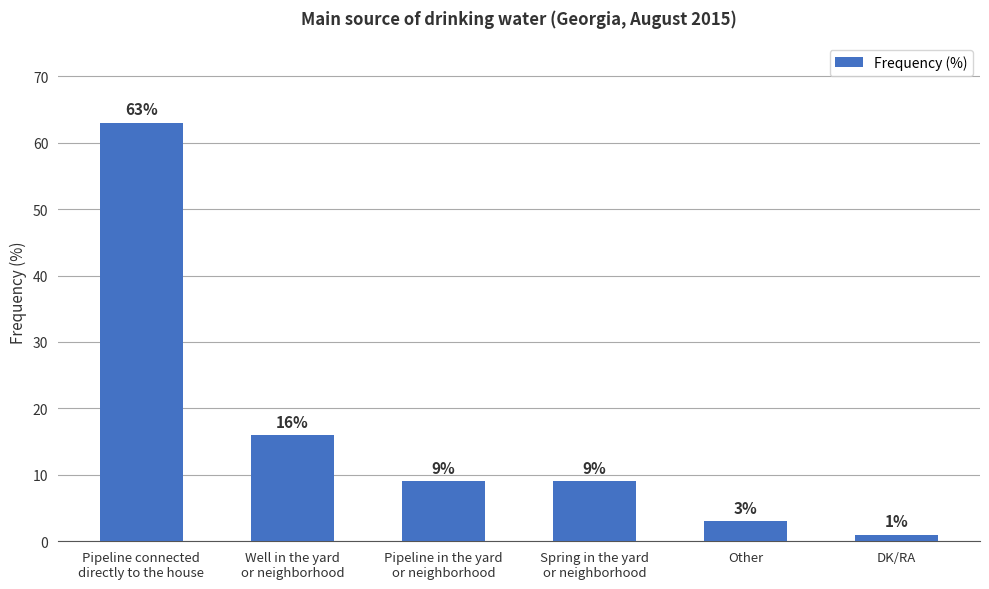

What is the ratio of the value at Well in the yard
or neighborhood to the value at Other?

5.3